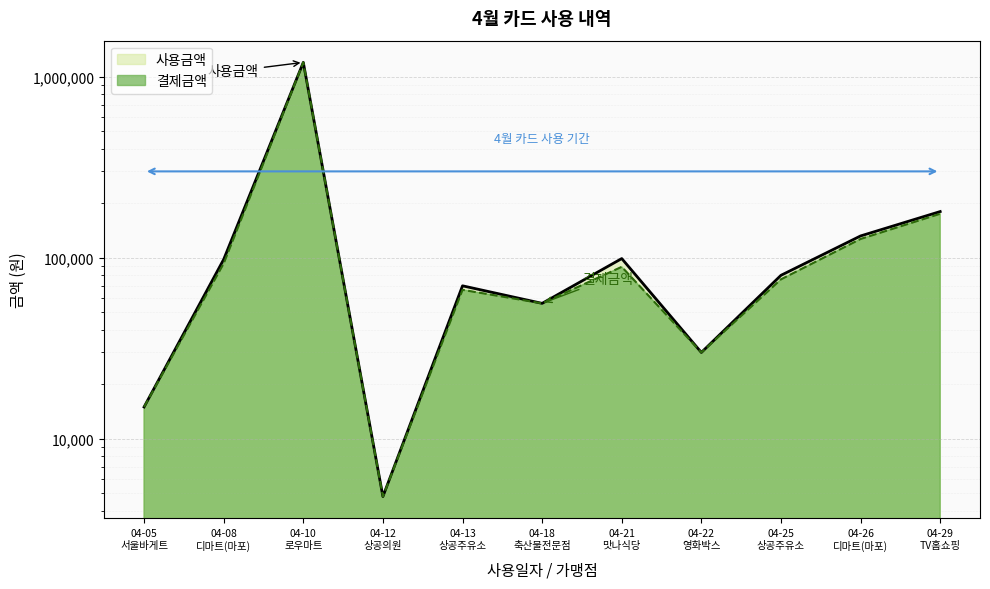

What is the difference between the highest and lowest values at 04-26
디마트(마포)?

5000